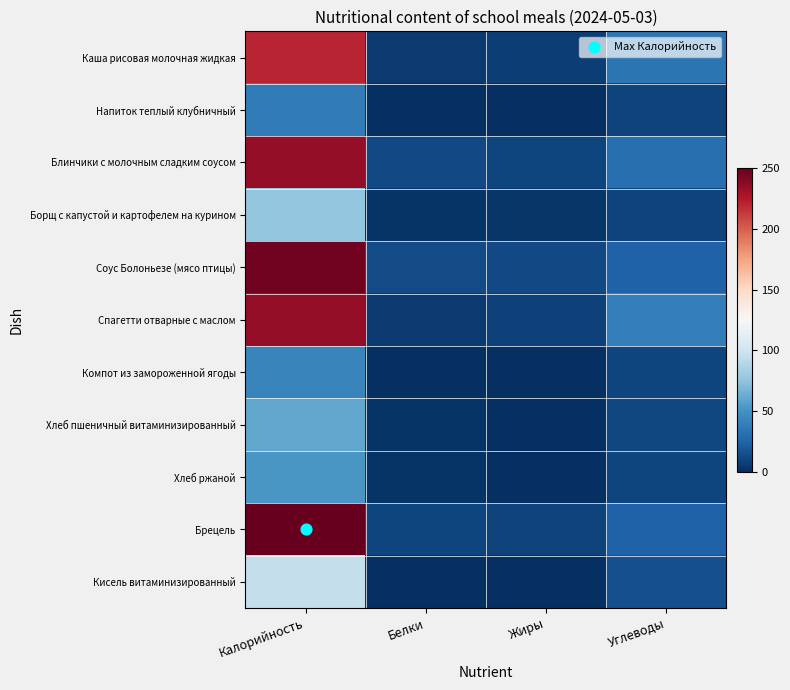

Which category has the lowest value across all series?

Белки